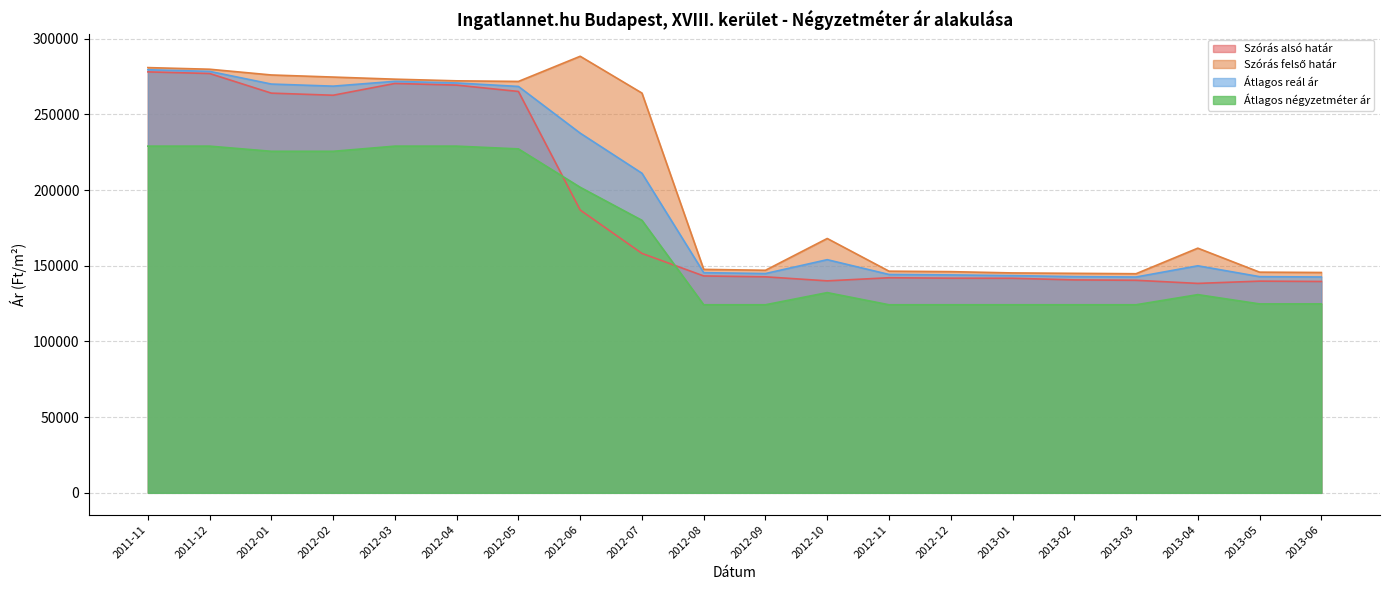

Which series changed the most between 2012-01 and 2012-04?

Szórás alsó határ